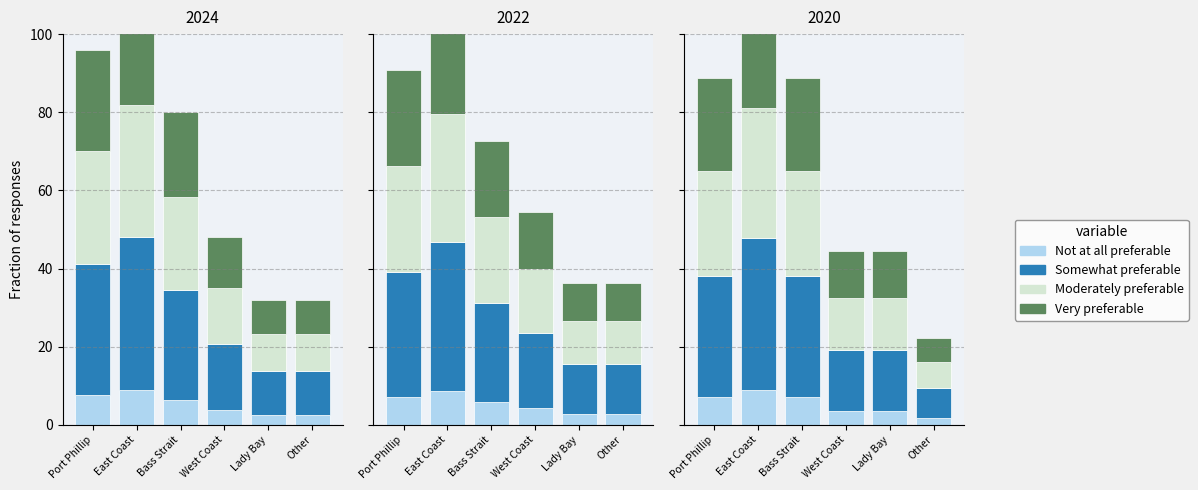

What position from the right is East Coast?

5